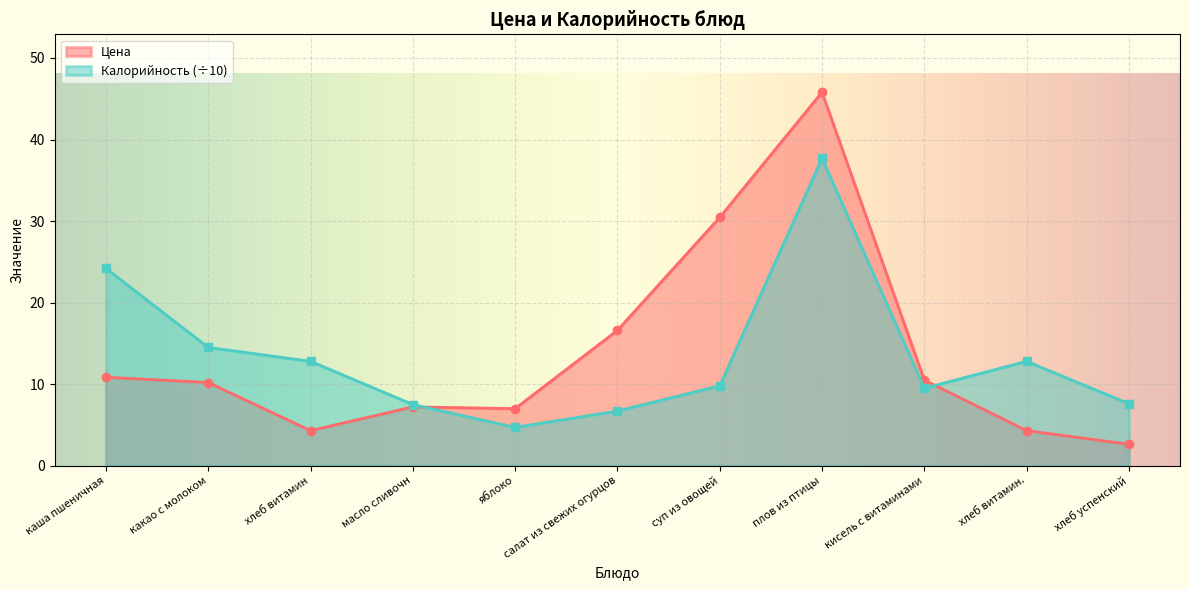

What is the difference between the maximum and second lowest values in the Калорийность series?

31.0